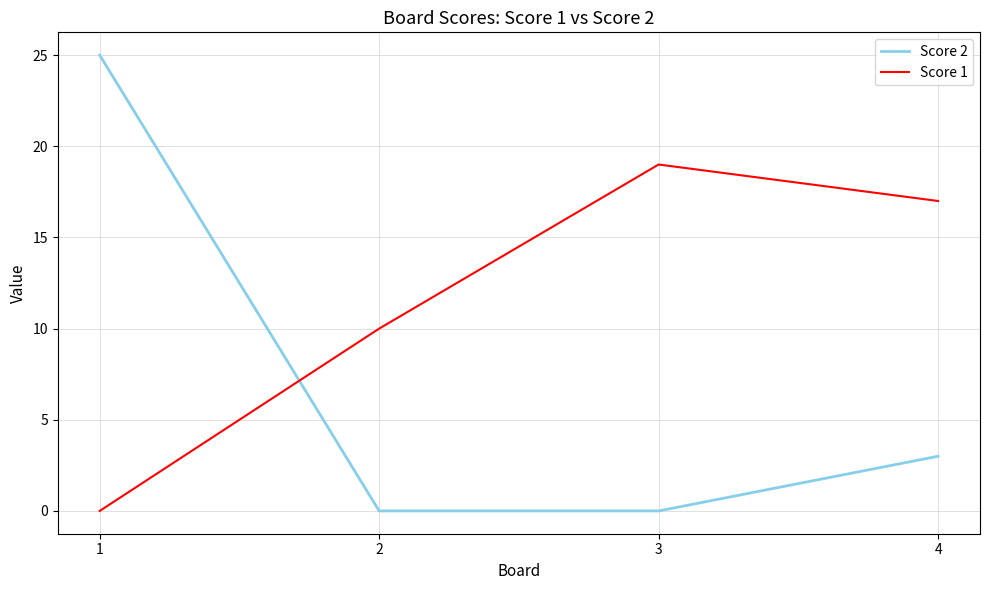

What is the approximate value of Score 1 at 3, to the nearest 5?

20